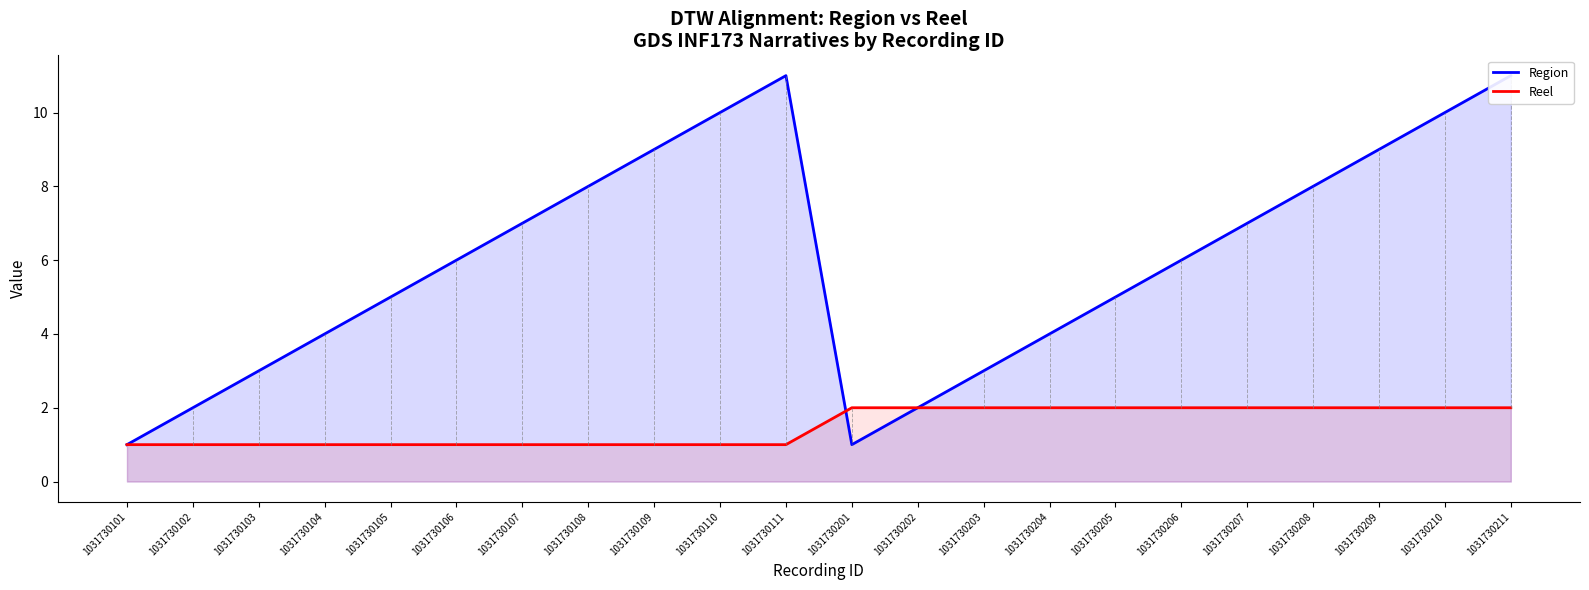

At how many categories does at least one series exceed 9?

4